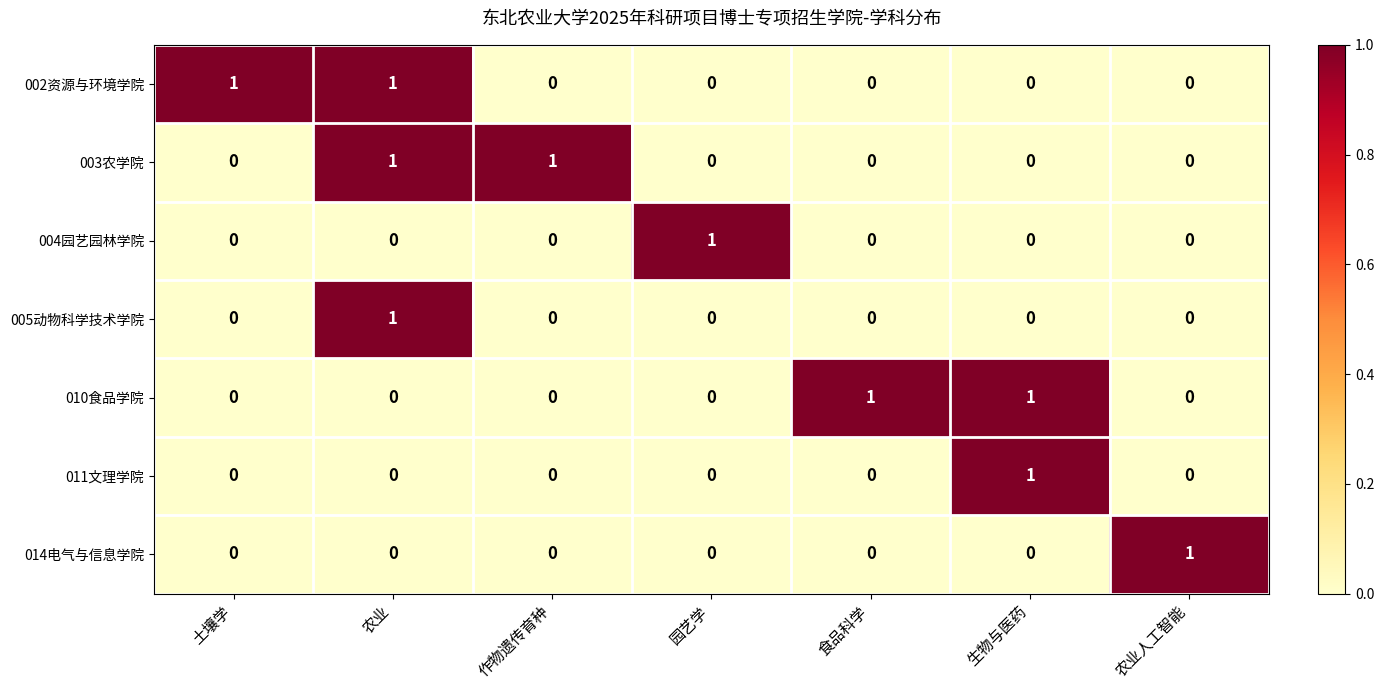

Which category has the highest value in the 005动物科学技术学院 series?

农业